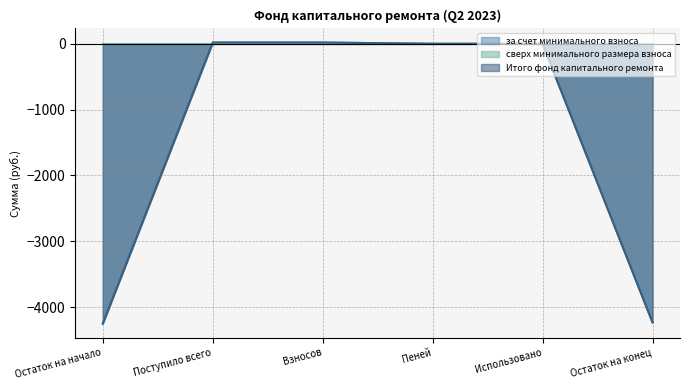

At which label is за счет минимального взноса closest to -2114?

Пеней